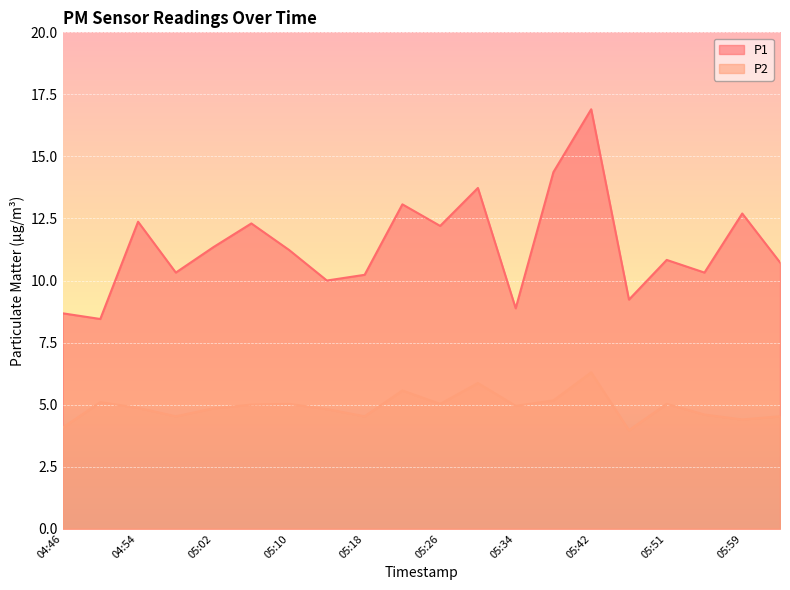

What is the average value of the P1 series?

11.4